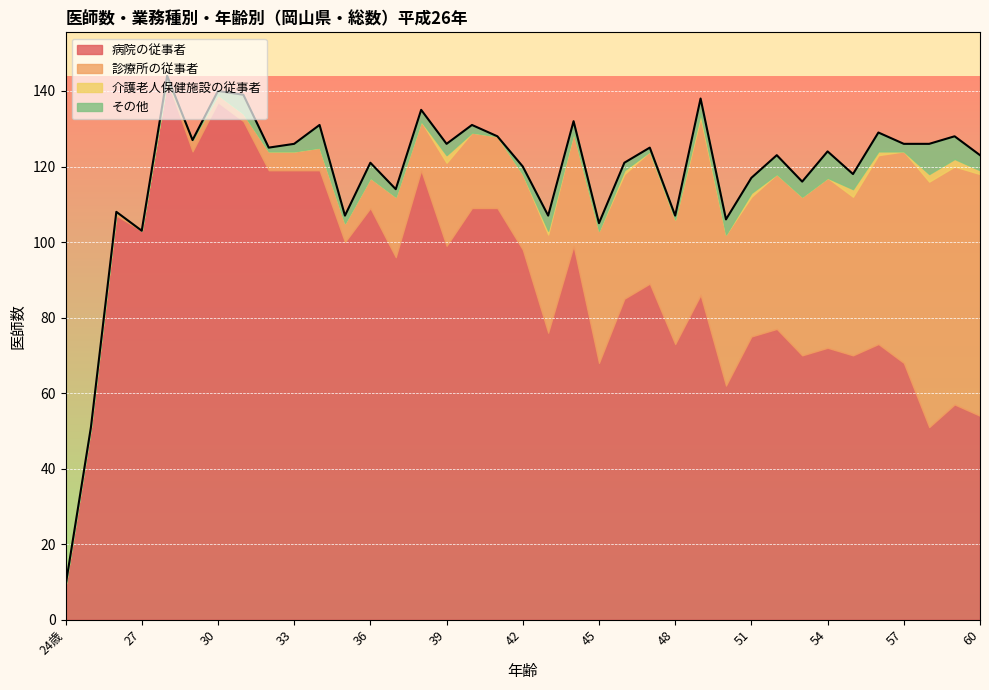

Is it true that 介護老人保健施設の従事者 equals 1 at 25?

False